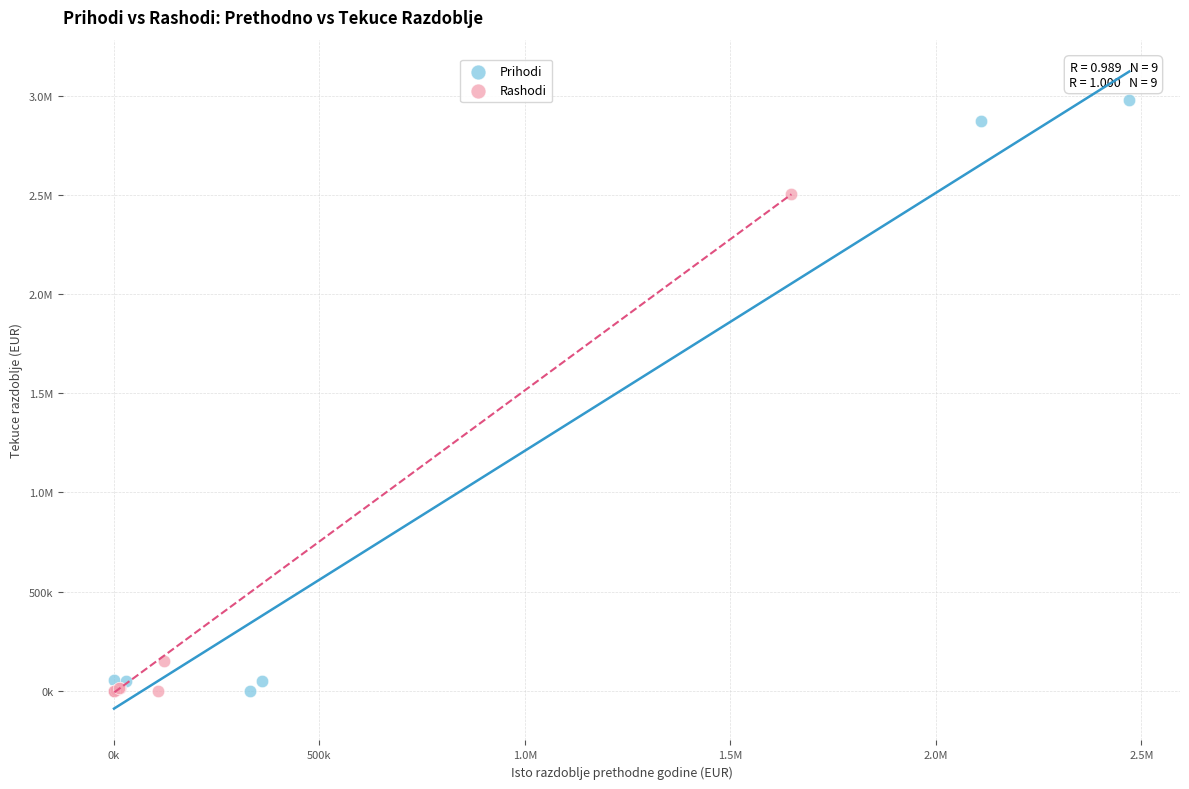

What are all the series names shown in the legend?

Prihodi, Rashodi